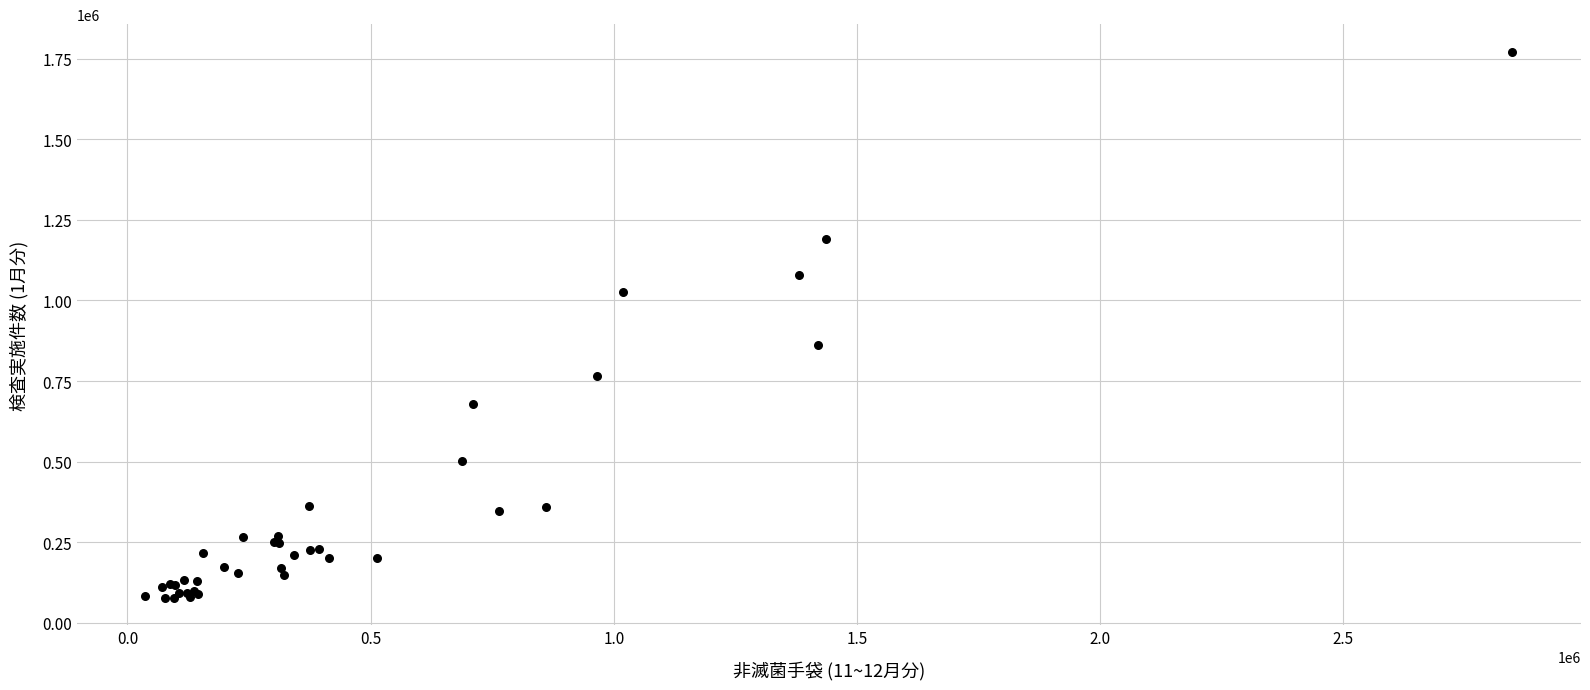

What Y value in the scatter plot is closest to 924586?

863305